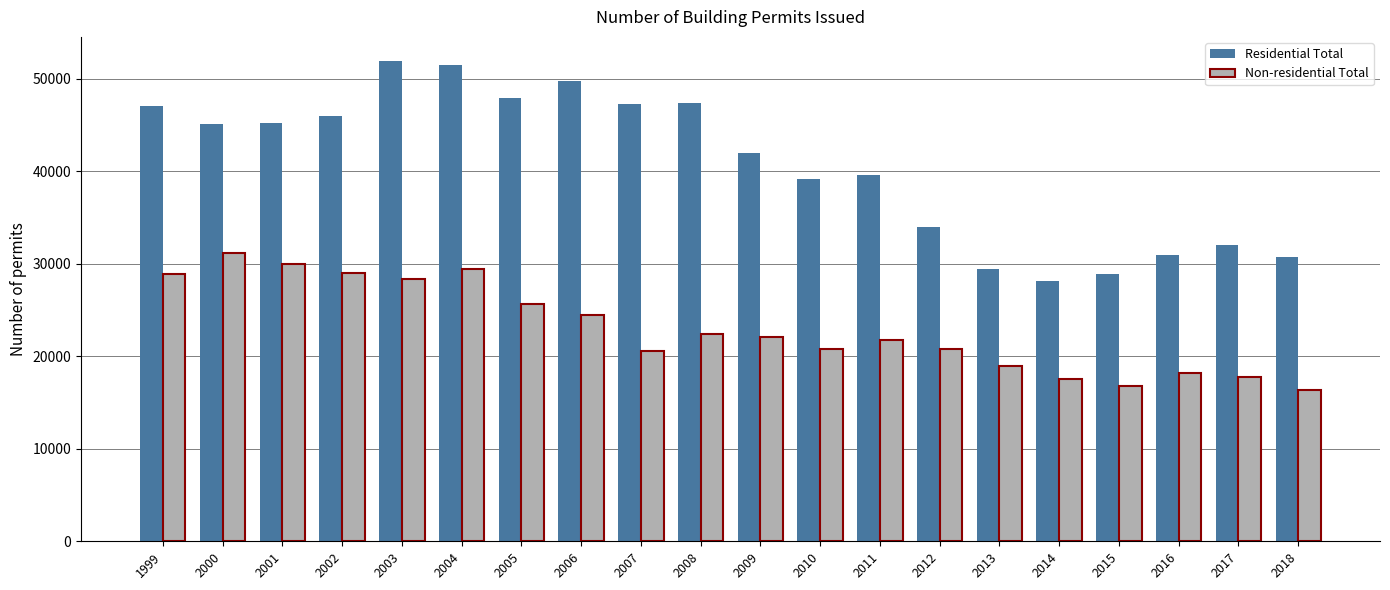

Which series has the widest spread of values?

Residential Total